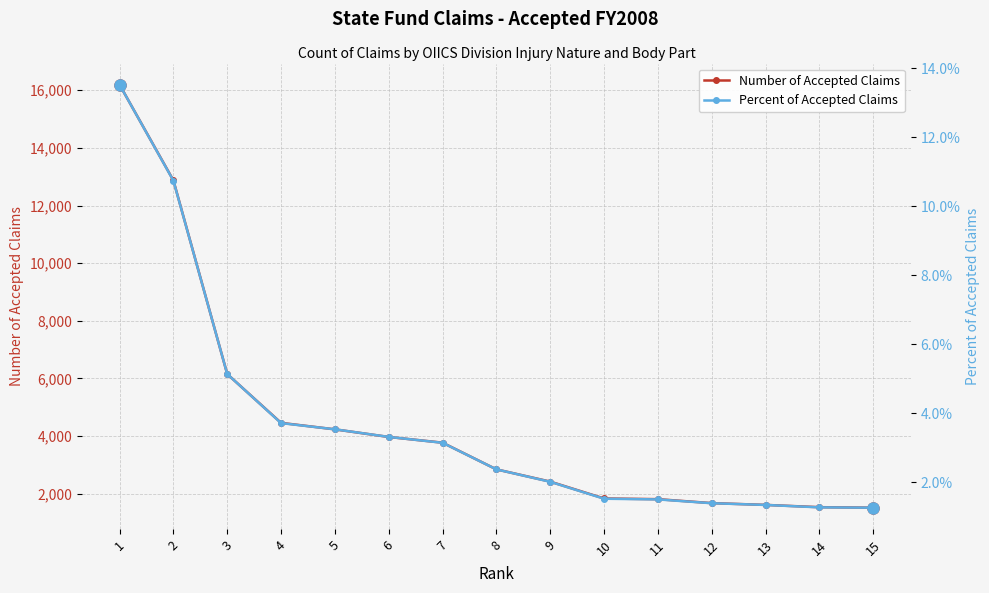

What is the difference between the highest and lowest values at 7?

3773.0